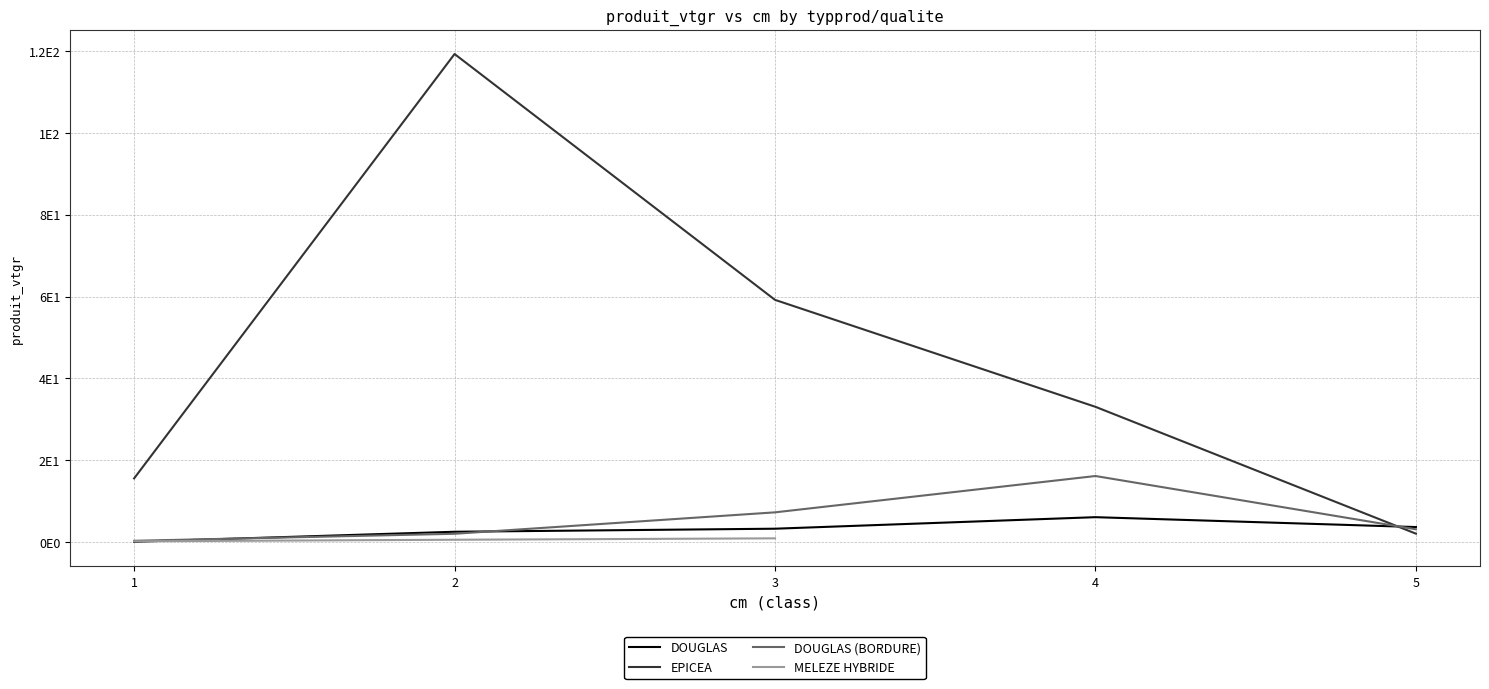

True or false: DOUGLAS has a value of 2.6 at 2.

True